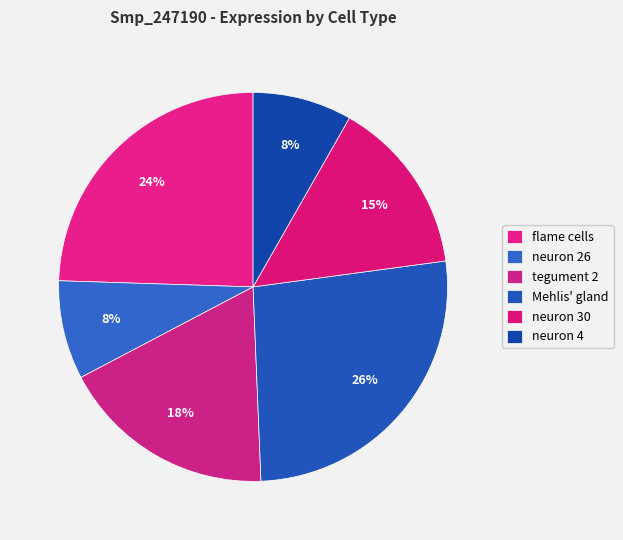

How many slices are in this pie chart?

6